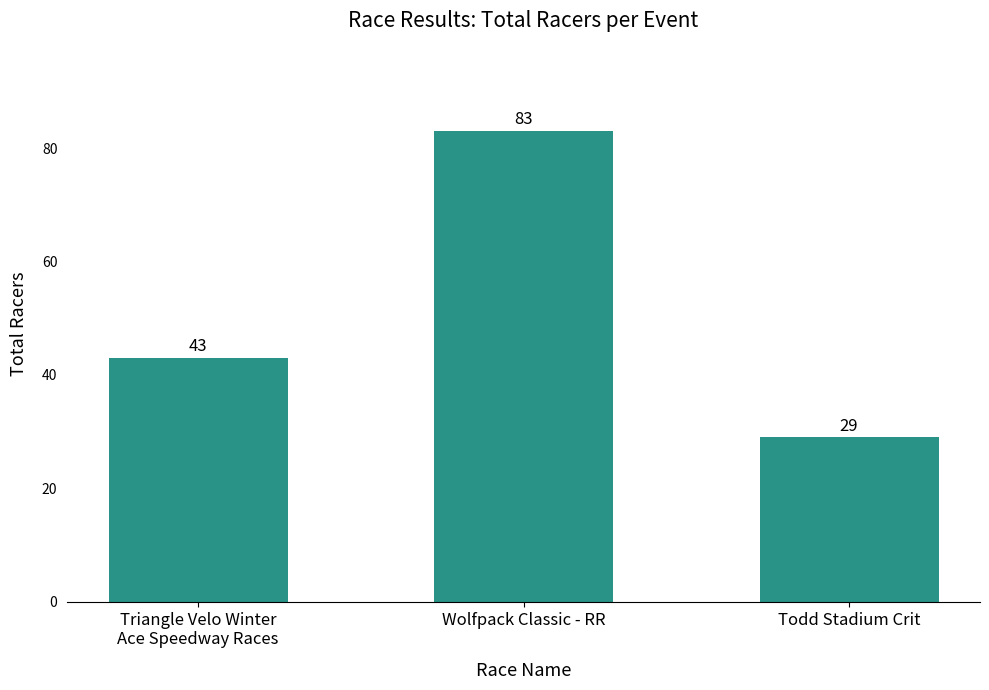

Rank the categories by value from highest to lowest.

Wolfpack Classic - RR, Triangle Velo Winter
Ace Speedway Races, Todd Stadium Crit